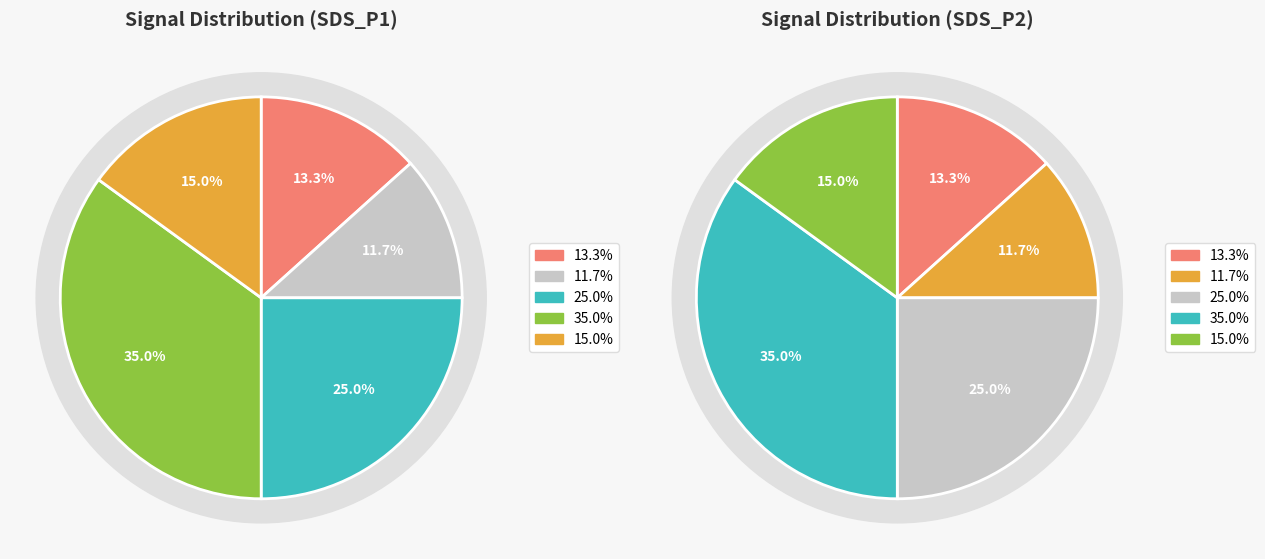

Which series has the widest spread of values?

SDS_P1 (PM1)